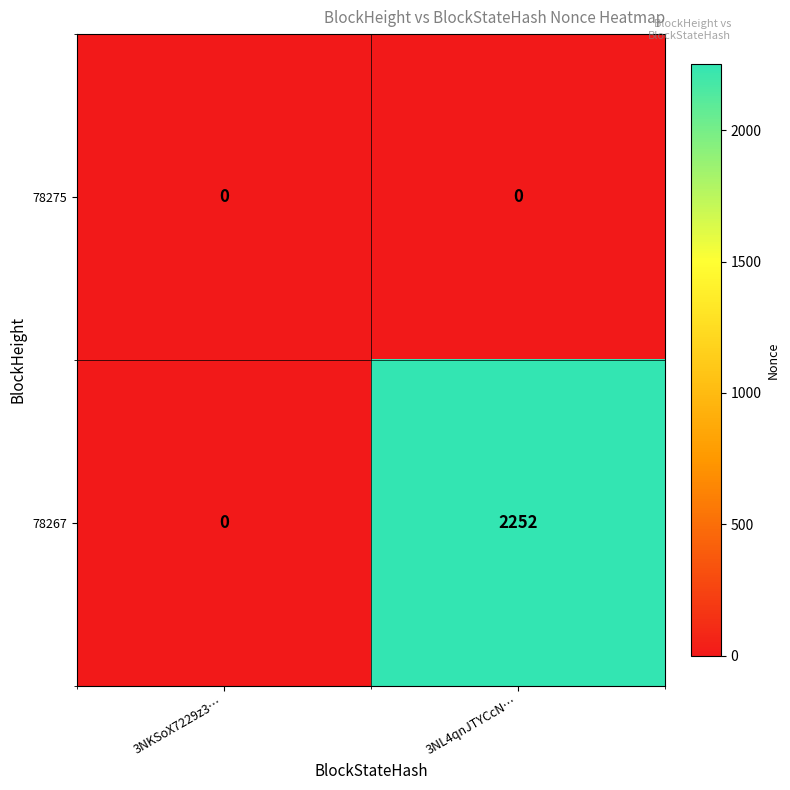

At how many categories does at least one series exceed 357?

1